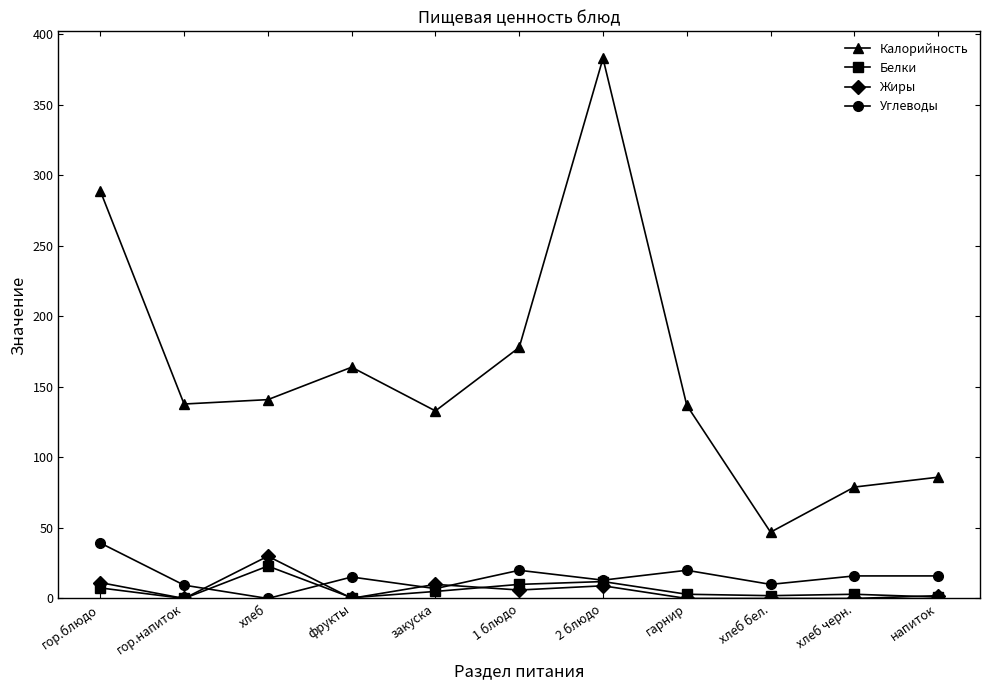

Between which two adjacent categories do Углеводы and Жиры first intersect?

гор.напиток and хлеб